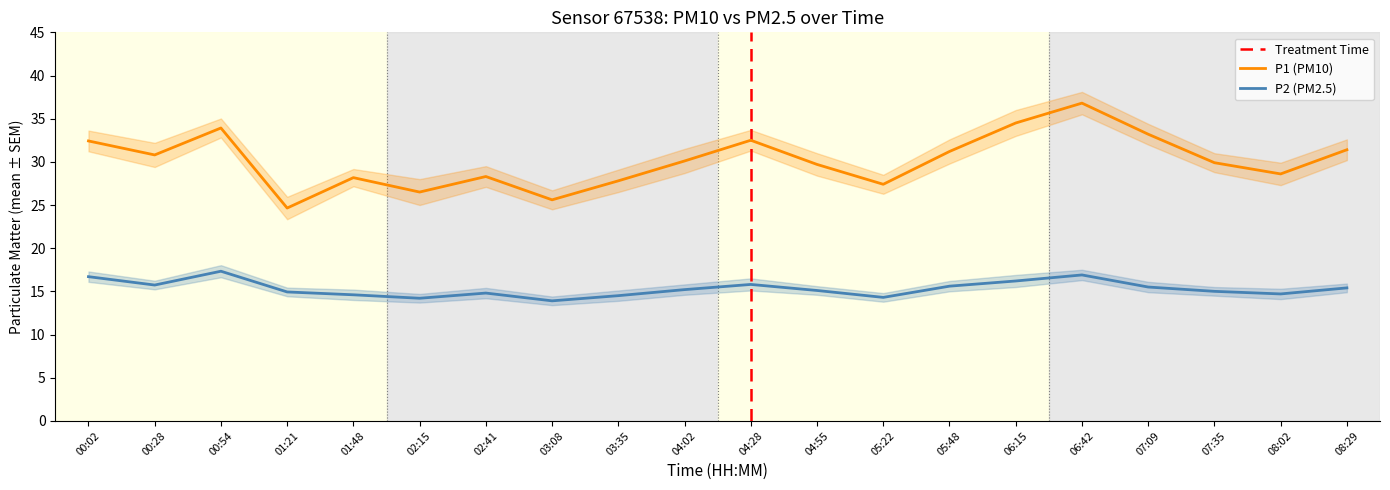

Read the P2 value at 02:41.

14.8